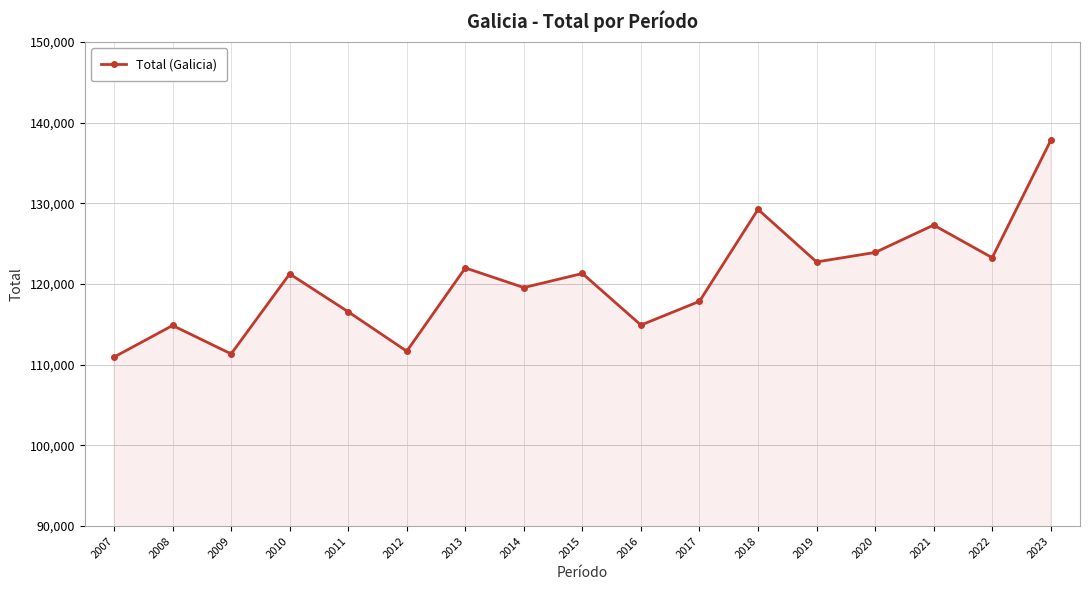

The value at 2023 is 62868. True or false?

False